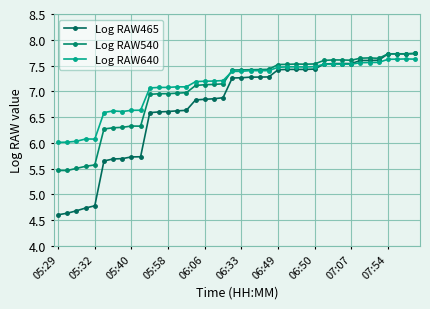

Is this an area chart (filled region under the line)?

No